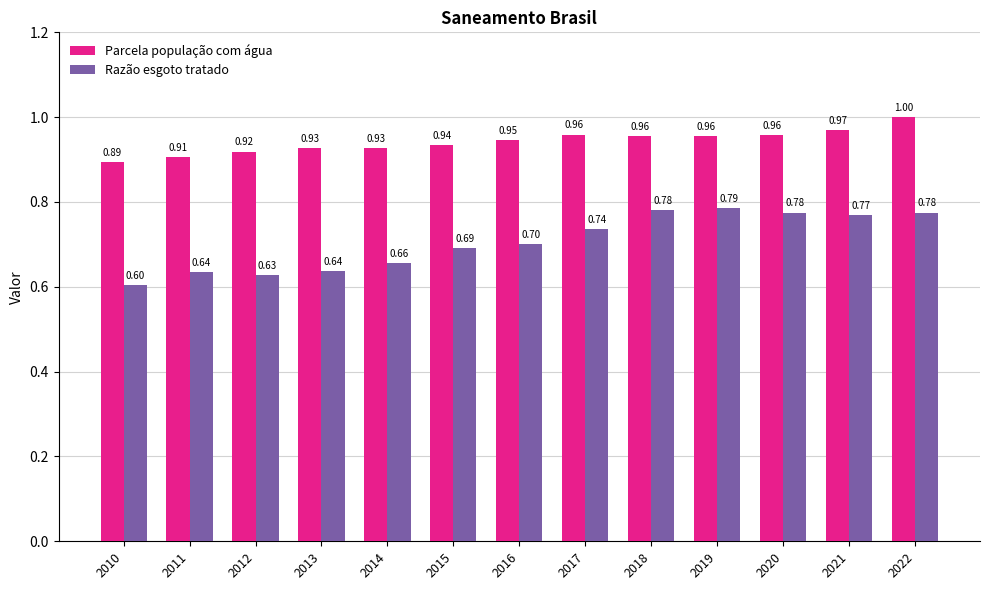

Which series has the largest range (max minus min)?

Razão esgoto tratado